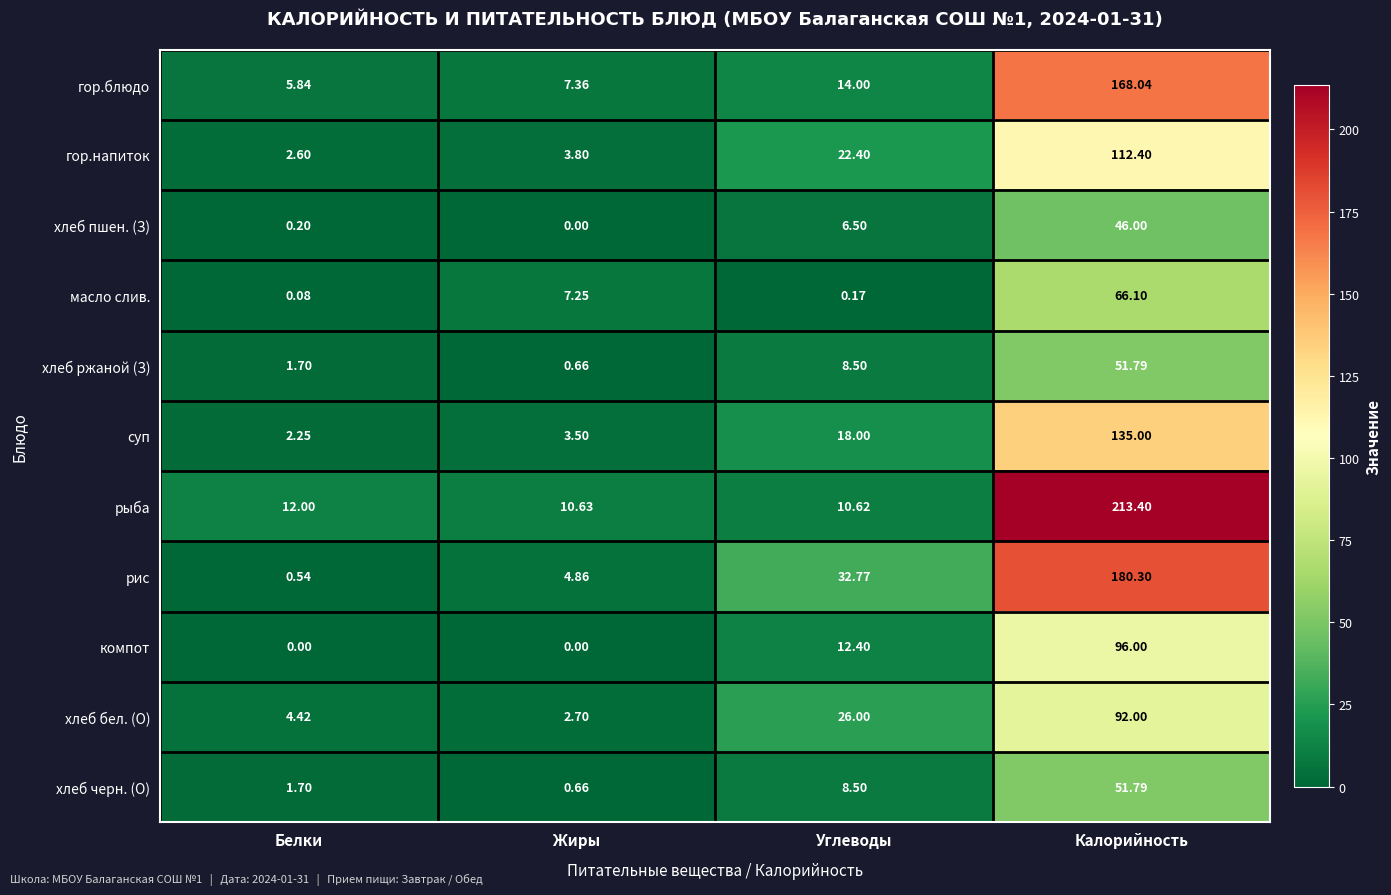

Which series has the largest total across all categories?

рыба